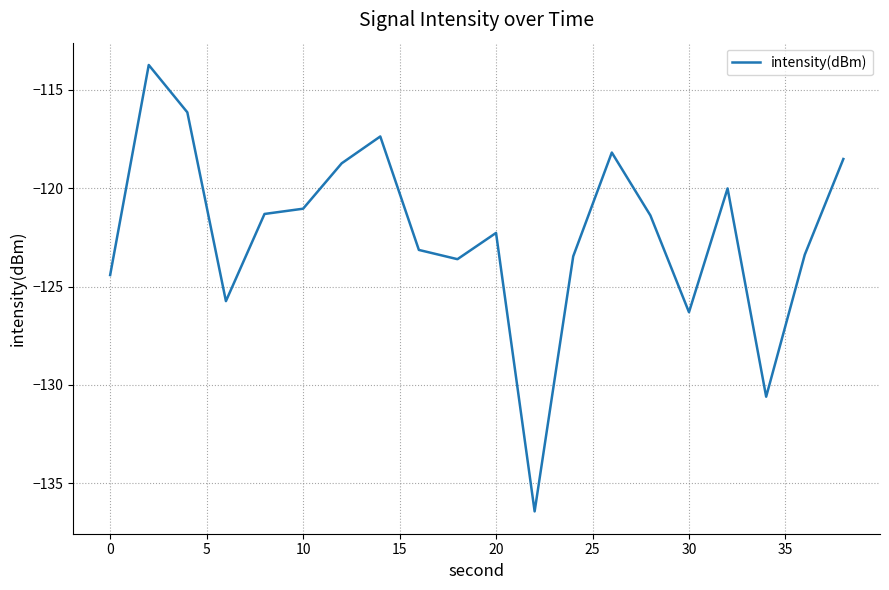

What is the minimum value shown in the chart?

-136.4